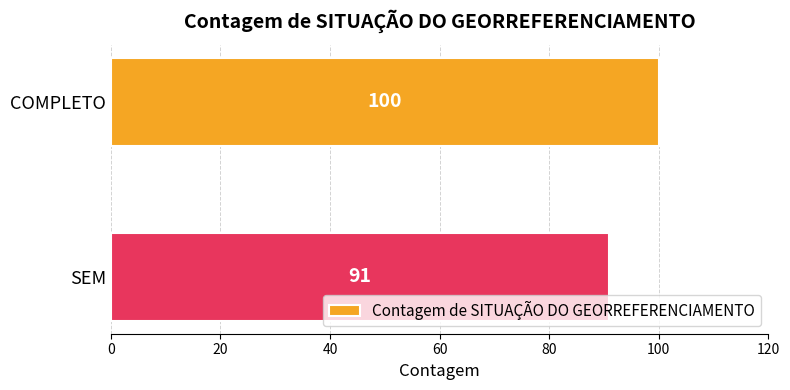

What is the sum of all values?

191